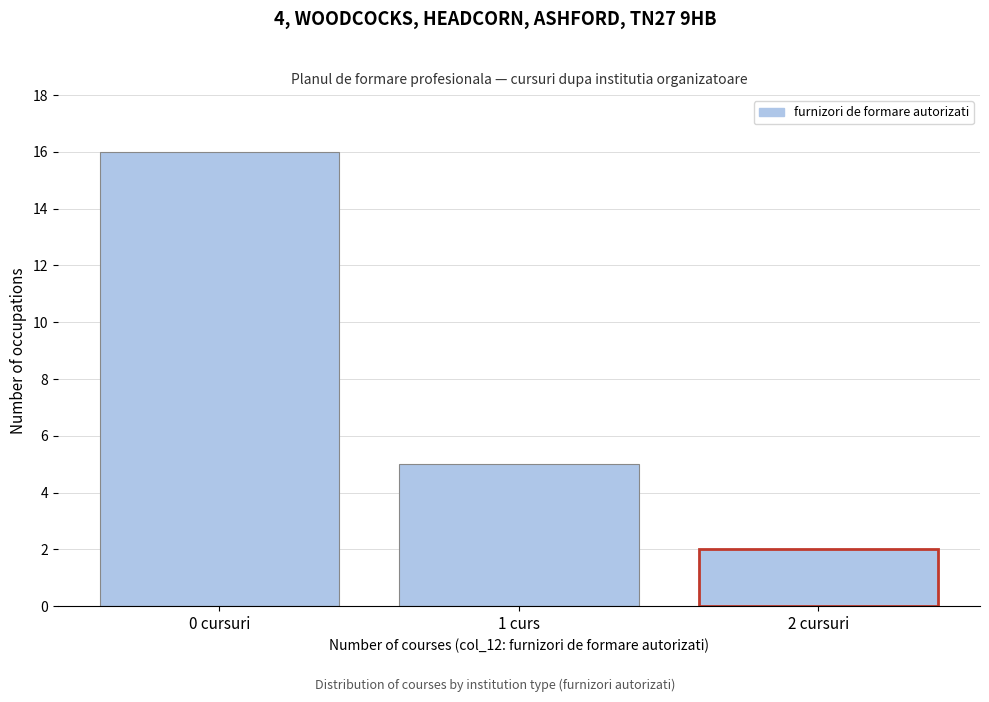

Reading left to right, list all the values displayed in this chart.

0 cursuri=16	1 curs=5	2 cursuri=2